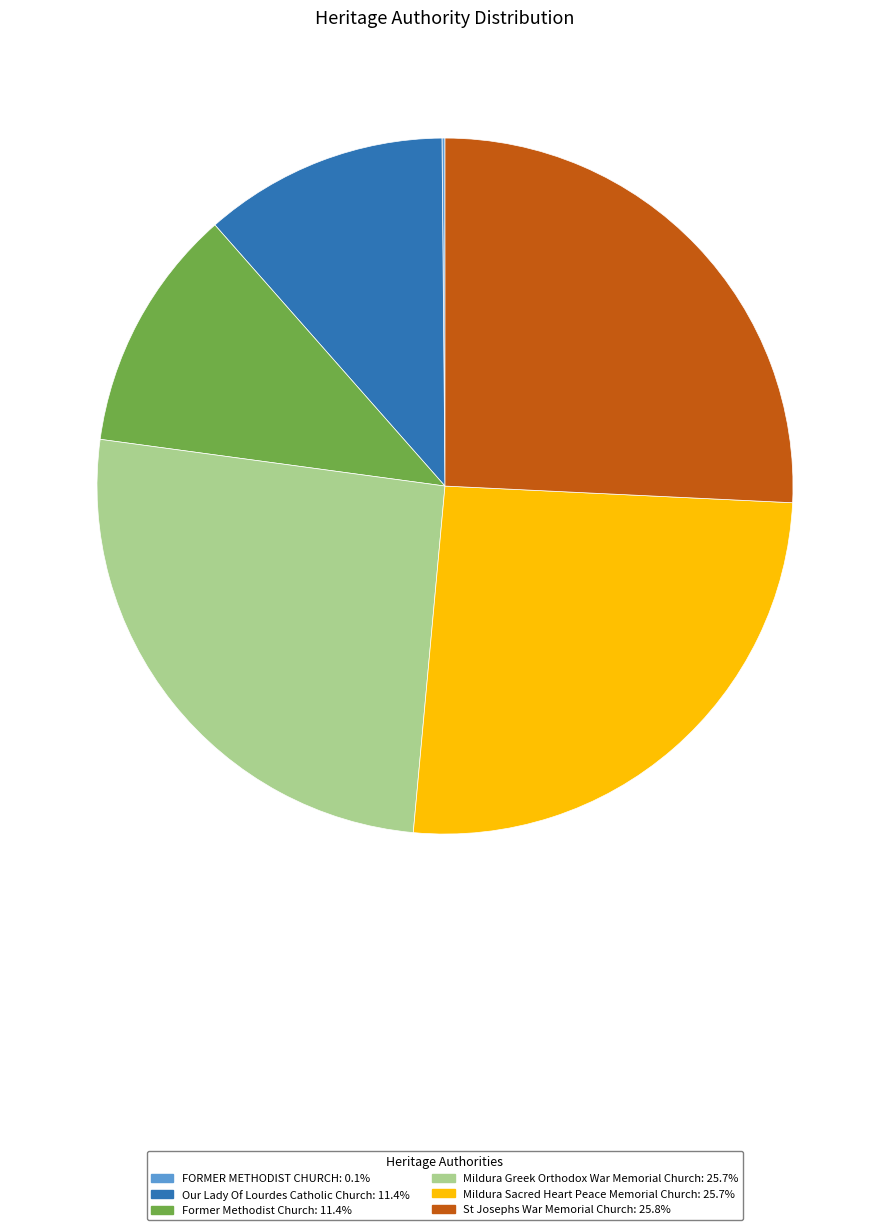

Between Former Methodist Church and Mildura Sacred Heart Peace Memorial Church, which is larger?

Mildura Sacred Heart Peace Memorial Church